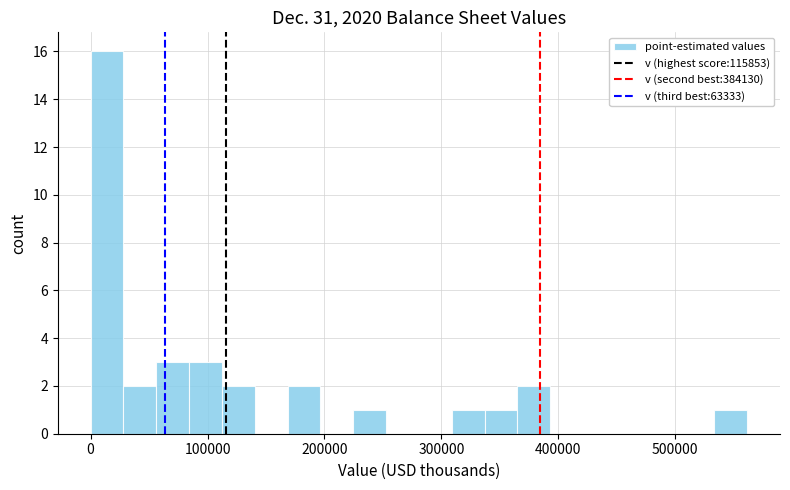

Around what value on the x-axis is the tallest bar? Give the approximate position of its centre, as read against the axis.

10000